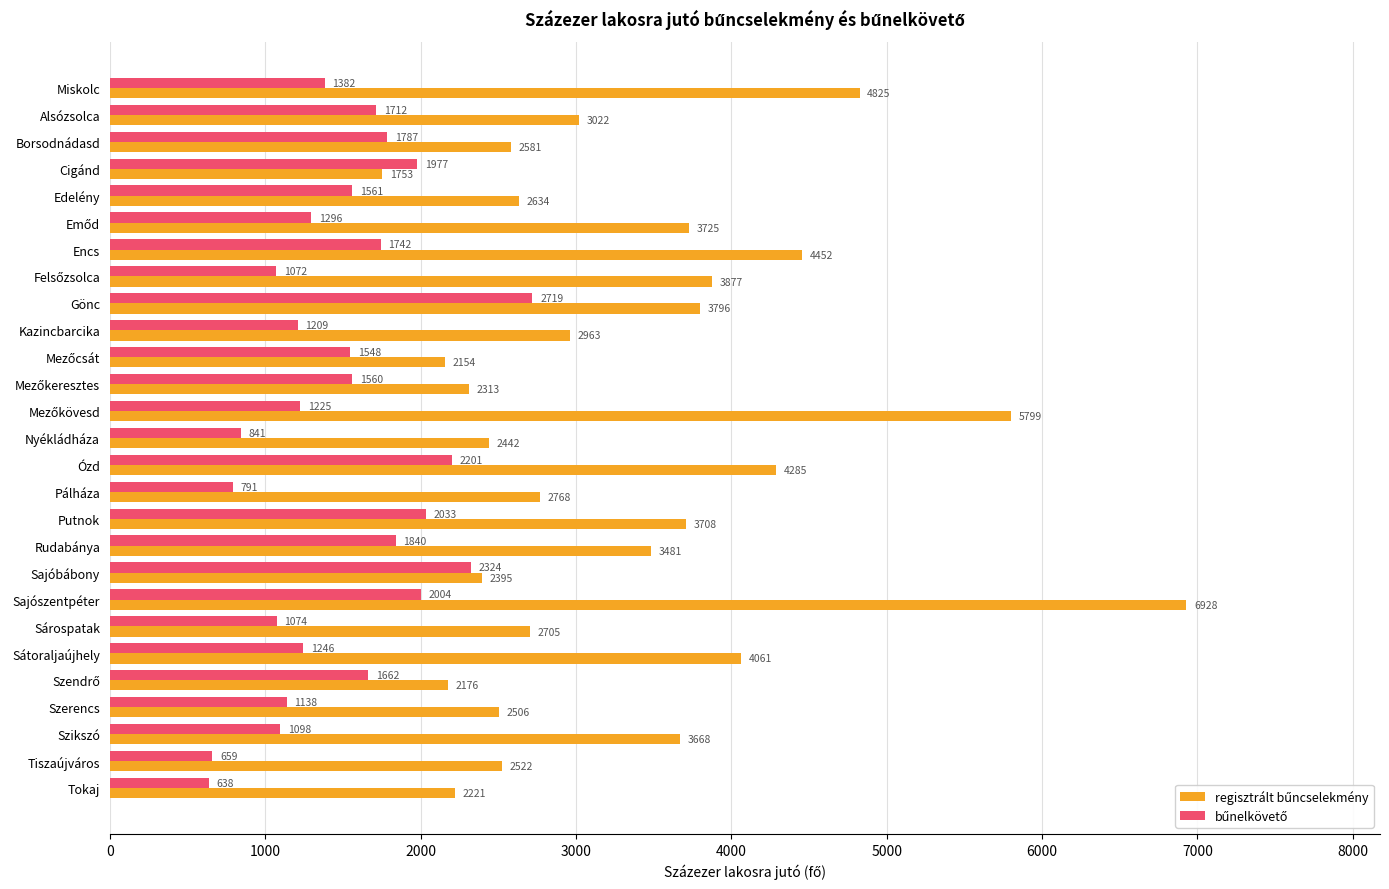

What is the spread (max minus min) of values at Nyékládháza?

1601